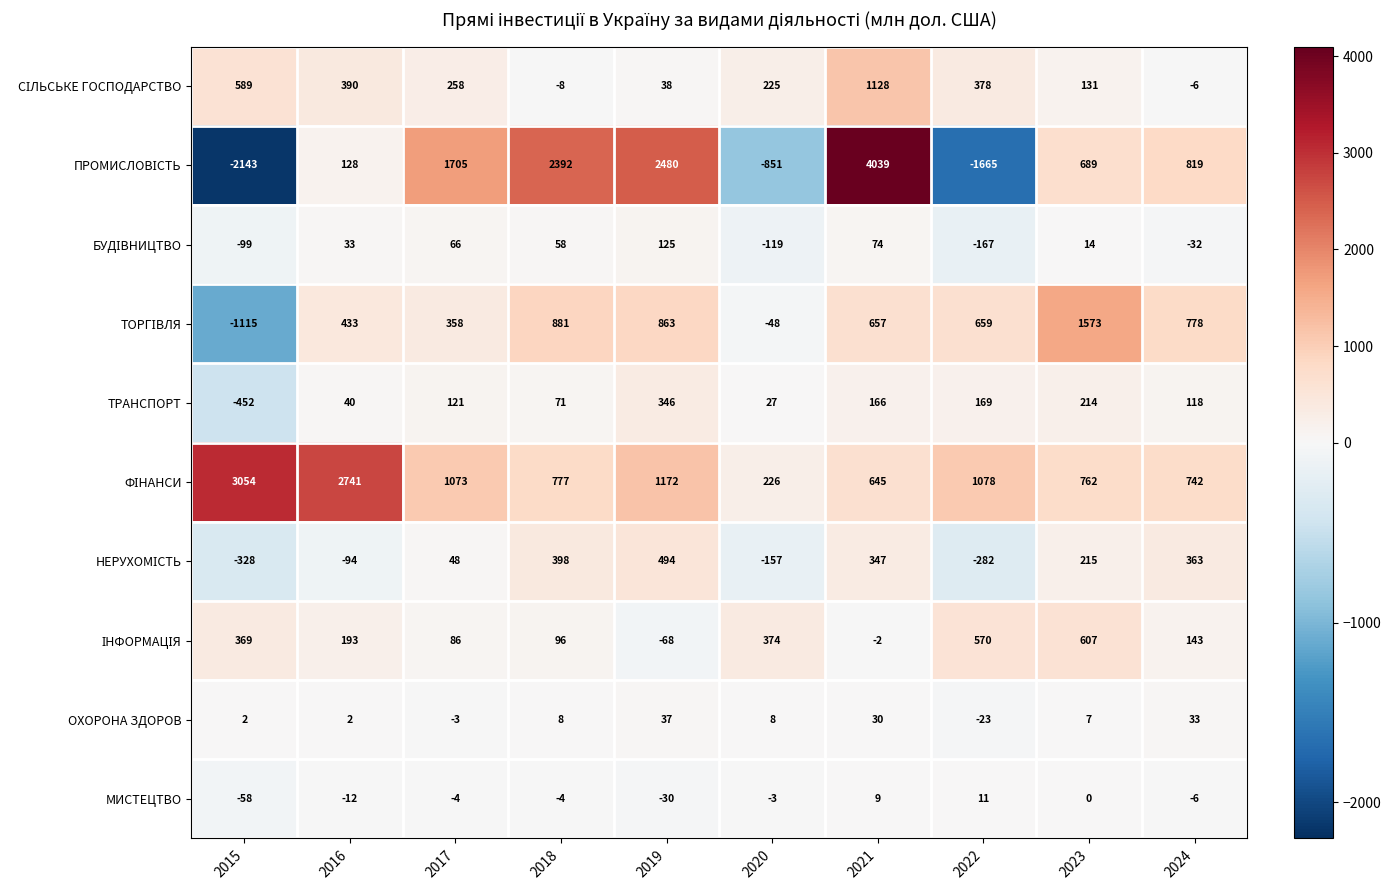

What is the difference between the maximum and minimum values in the ОХОРОНА ЗДОРОВ series?

60